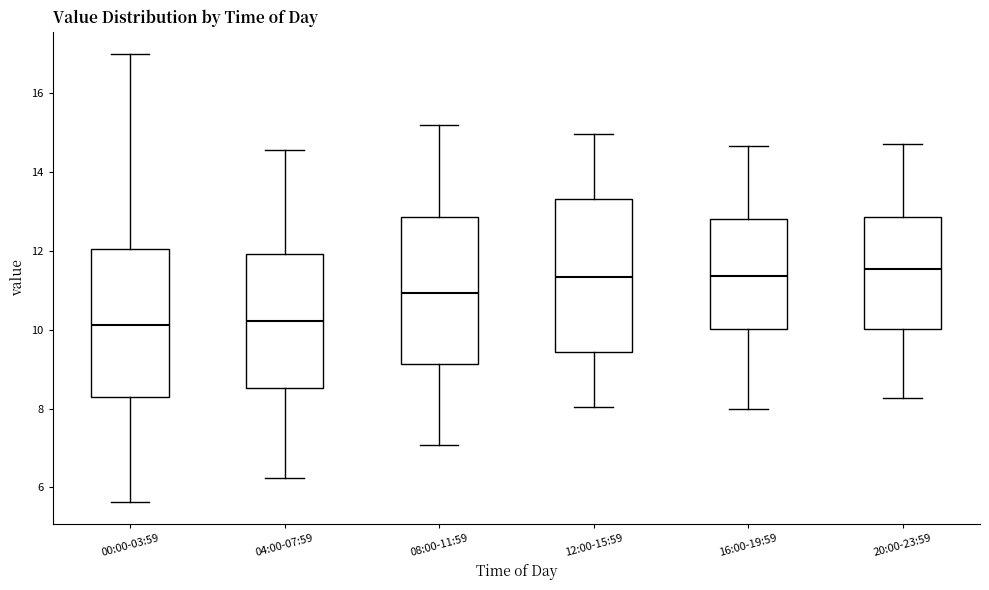

Where is the lower edge of the box for 00:00-03:59 on the y-axis? The values are not printed on the chart, so give them approximately, as read against the axis.

8.2